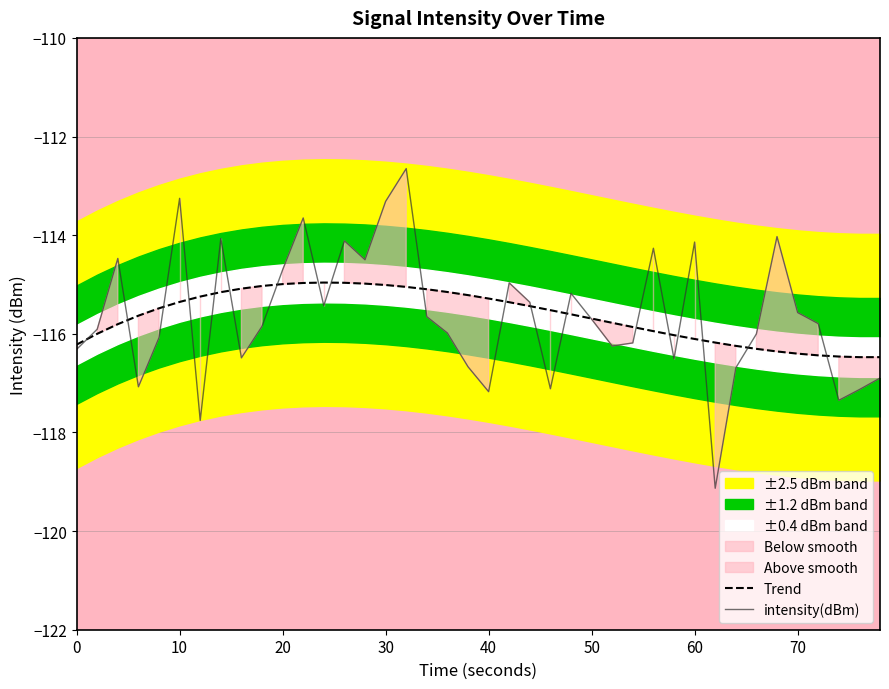

Rank the series by their average value, from highest to lowest.

Trend, intensity(dBm)